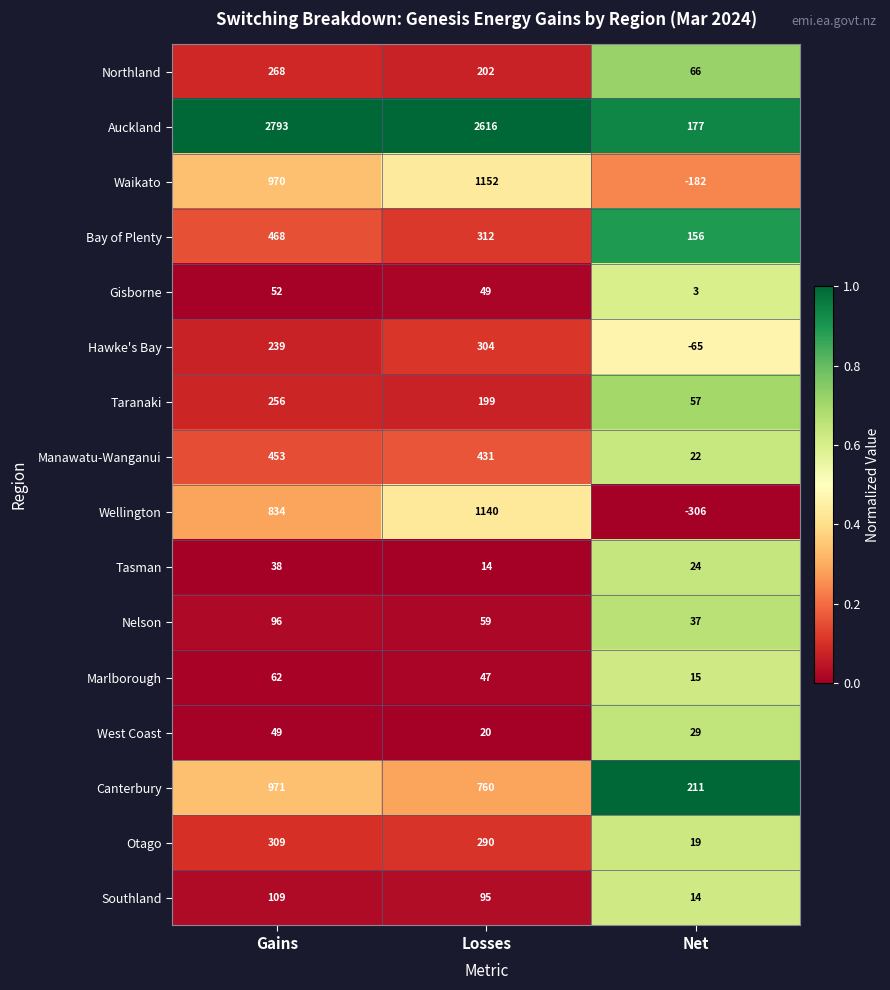

How many West Coast values are between 20 and 49?

3